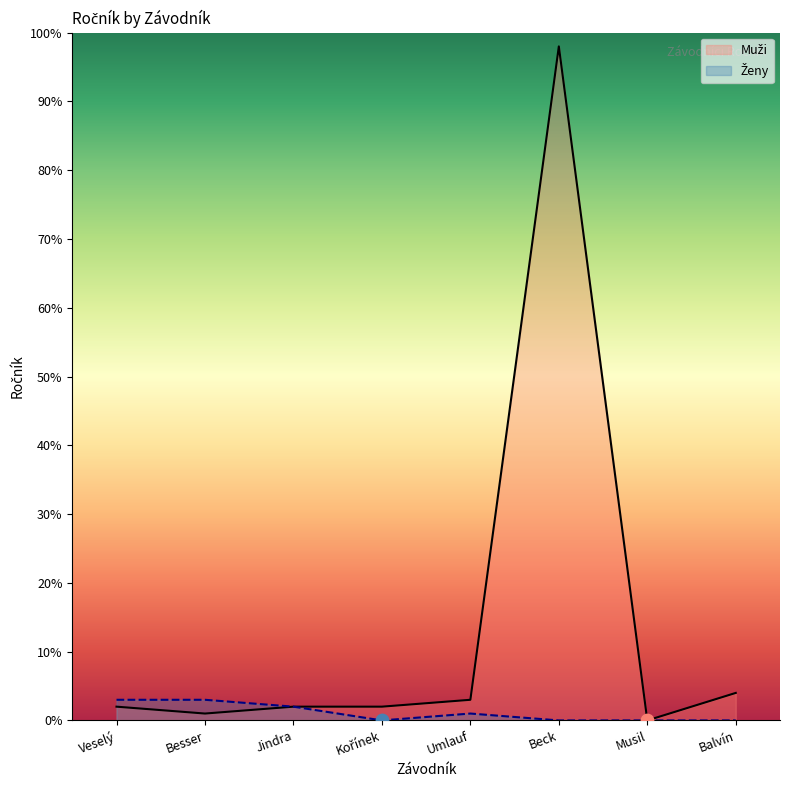

Is the value of Ženy at Balvín greater than the value of Muži at Musil?

No